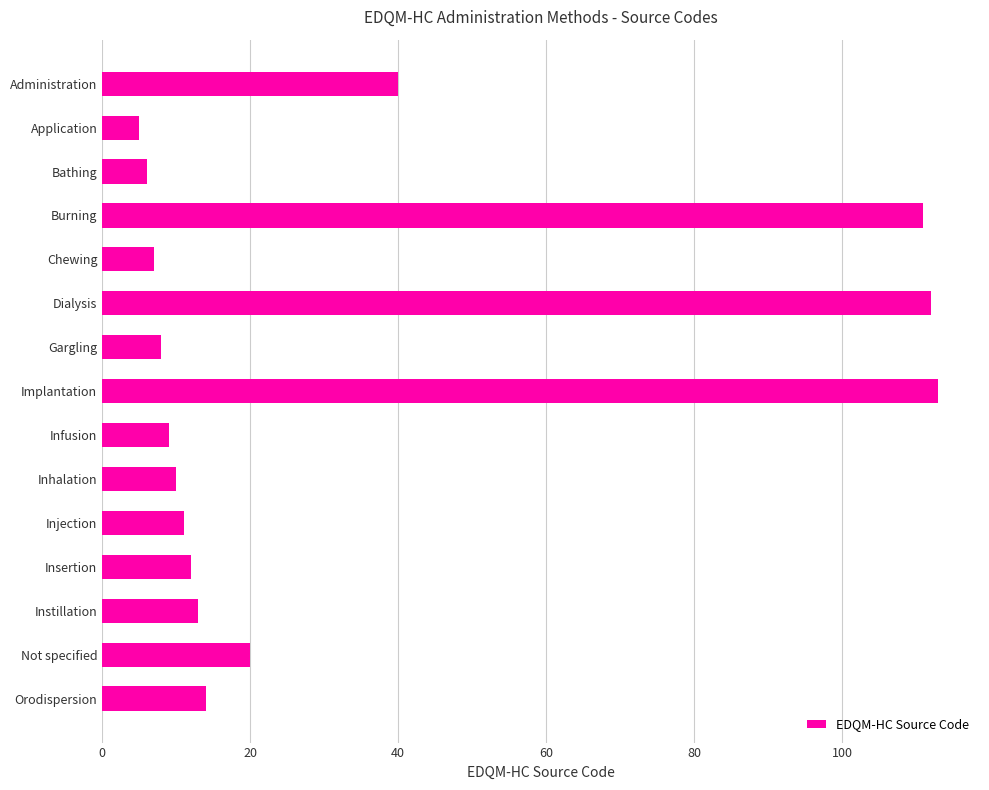

How many data points are less than 12?

7